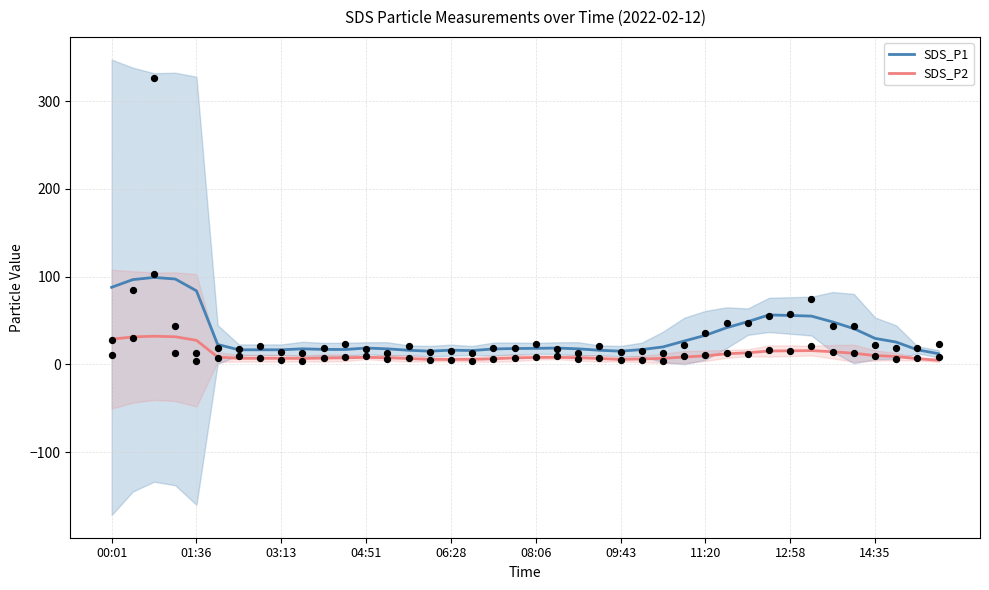

What is the minimum value for SDS_P1?

12.0